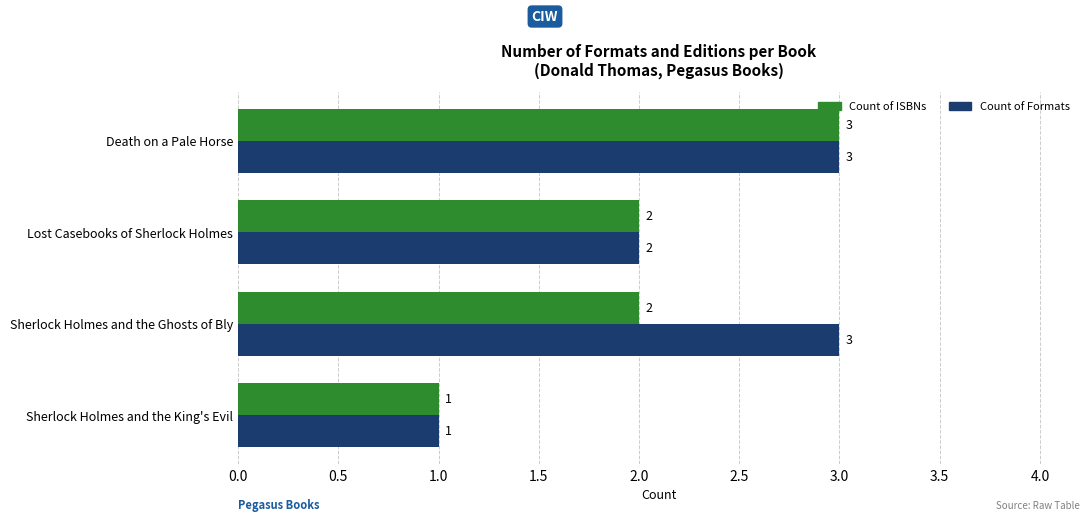

At which category is the sum across all series the highest?

Death on a Pale Horse